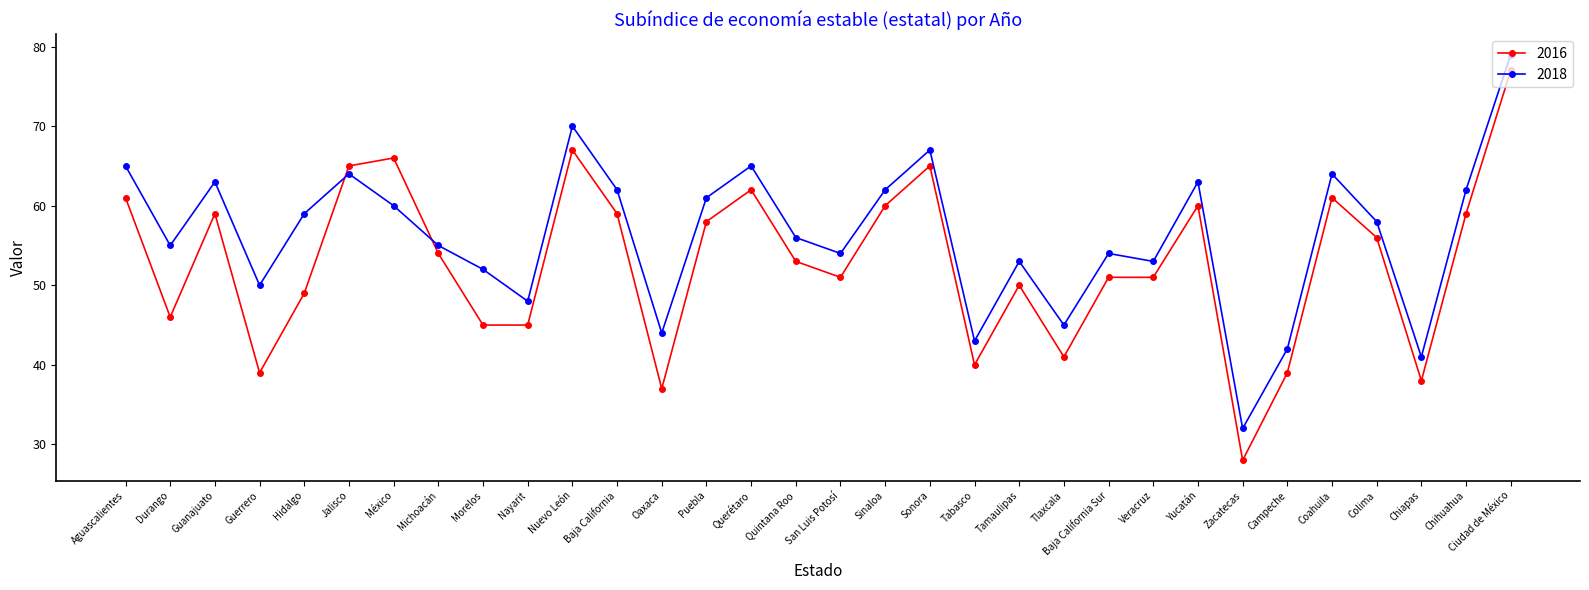

At which category does 2016 reach its first local valley?

Durango